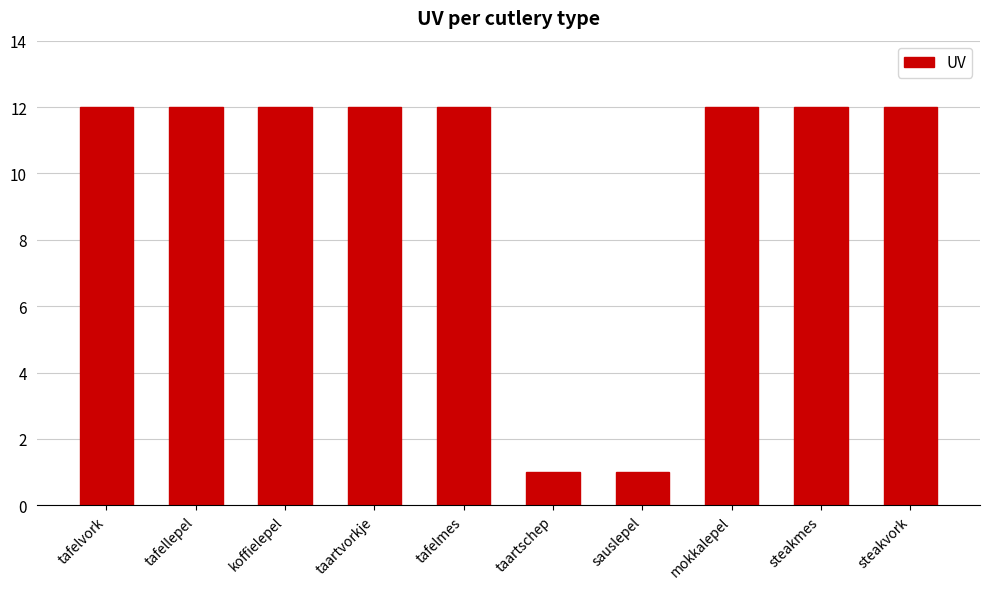

The value at steakmes is 12. True or false?

True